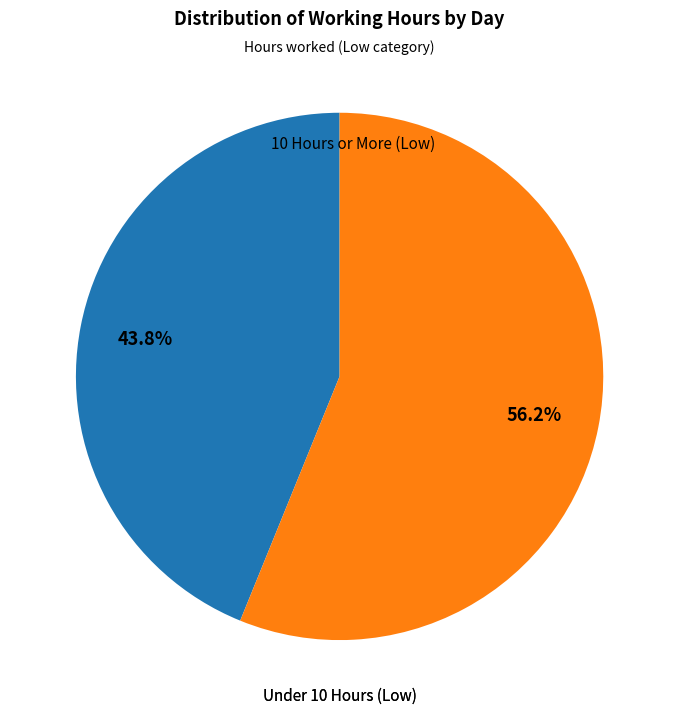

Is there a majority slice in this chart?

Yes